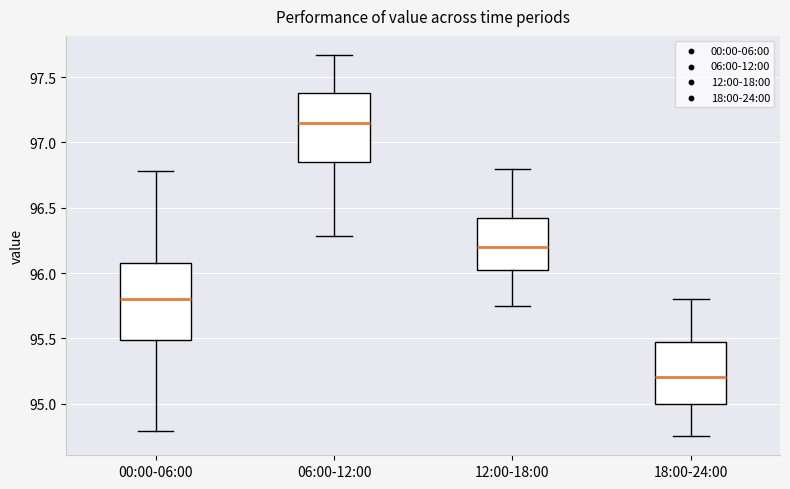

Reading left to right, read every box against the y-axis: the position of its median line, the range the box covers, and the ends of its whiskers. The values are not printed on the chart, so give them approximately, as read against the axis.

00:00-06:00: median 95.80, box 95.50 to 96.10, whiskers 94.80 to 96.80
06:00-12:00: median 97.15, box 96.85 to 97.40, whiskers 96.30 to 97.65
12:00-18:00: median 96.20, box 96.05 to 96.40, whiskers 95.75 to 96.80
18:00-24:00: median 95.20, box 95.00 to 95.50, whiskers 94.75 to 95.80